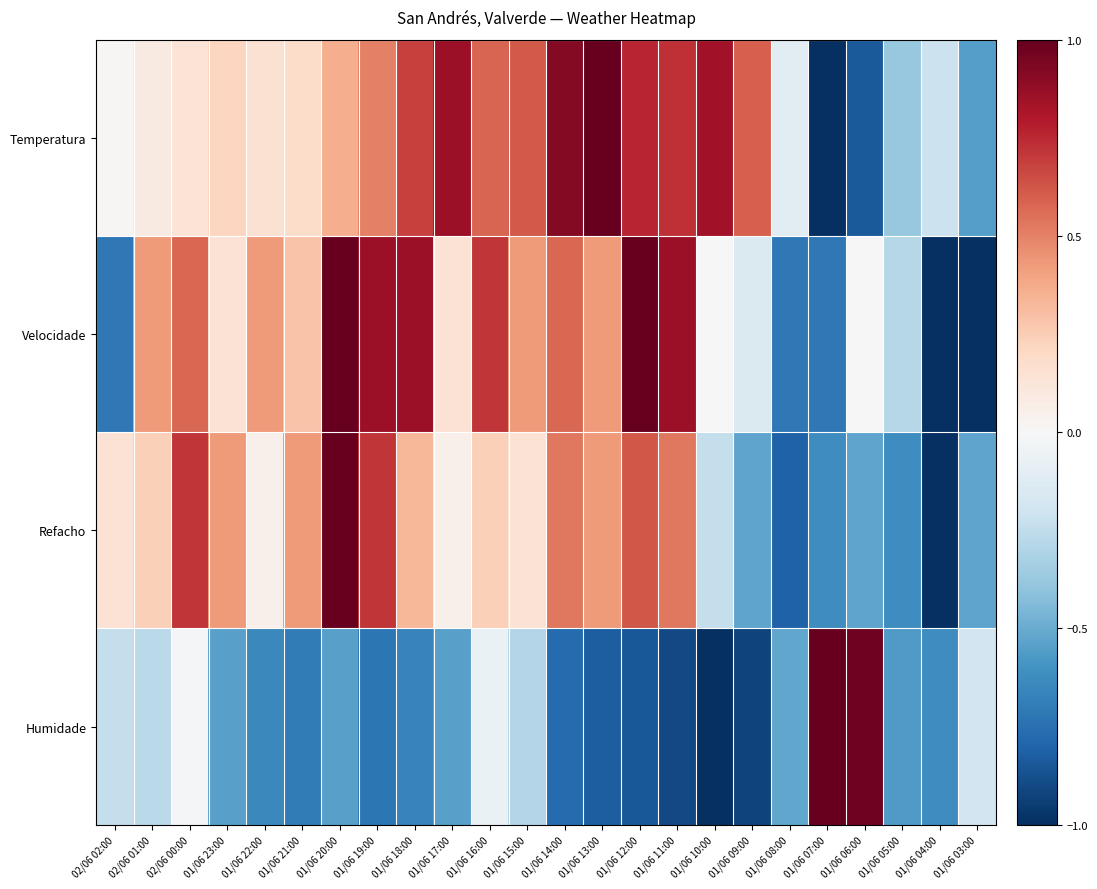

What is the difference between the highest and lowest values at 01/06 14:00?

1.7